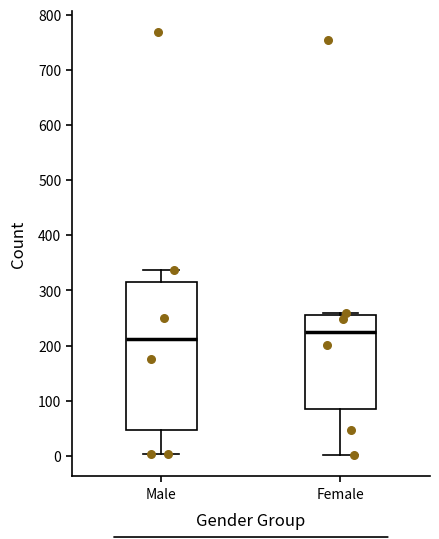

Comparing the boxes themselves (not the whiskers), which one is the tallest?

Male